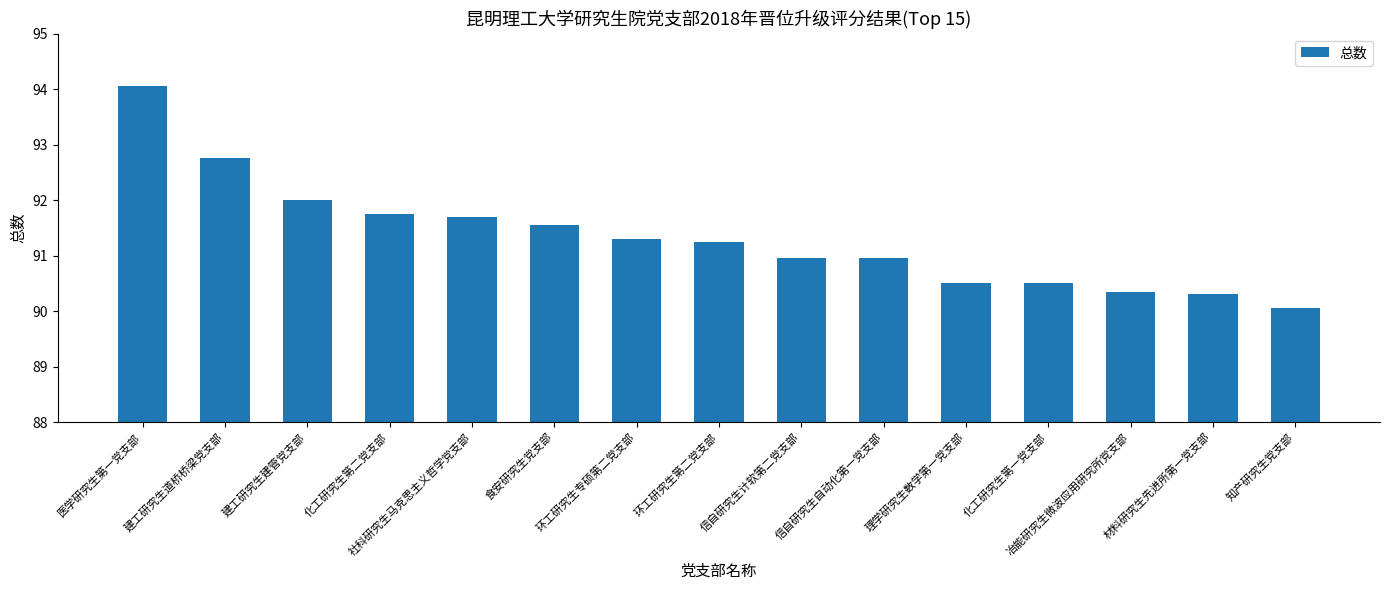

Approximately how many times larger is the value at 建工研究生建管党支部 compared to 信自研究生自动化第一党支部?

1.0